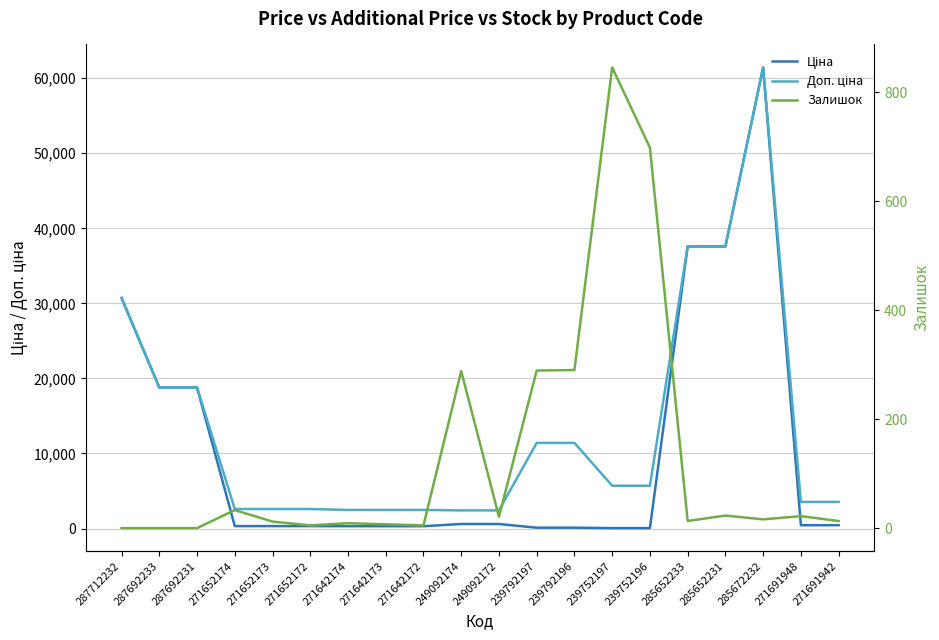

Which series has the widest spread of values?

Ціна